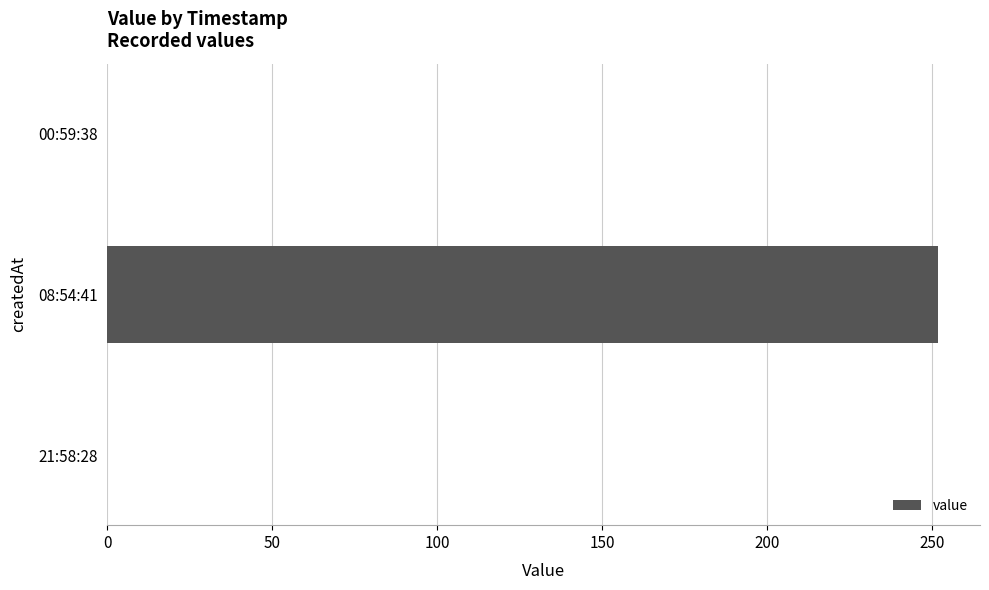

The value at 21:58:28 is 127. True or false?

False